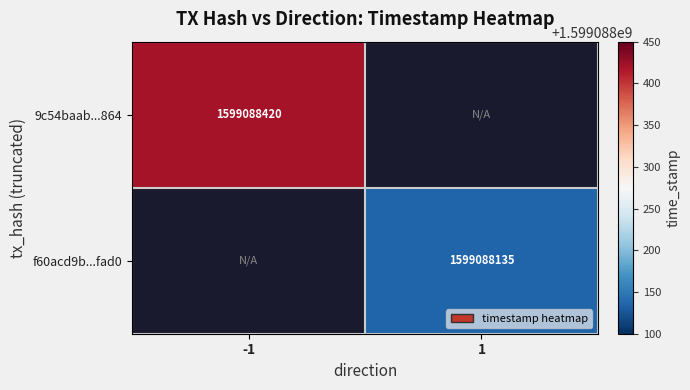

Rank the series at time_stamp from highest to lowest value.

9c54baab3e533cd7bee385e8bd5b7c426ffb864, f60acd9b513a2a7ef5758a00b953ab27d97fad0